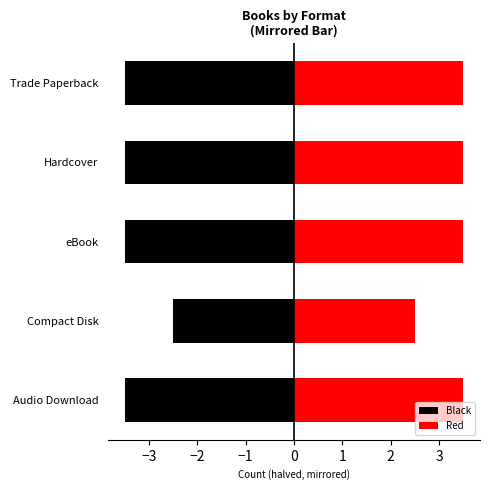

What is the maximum value for Red?

3.5